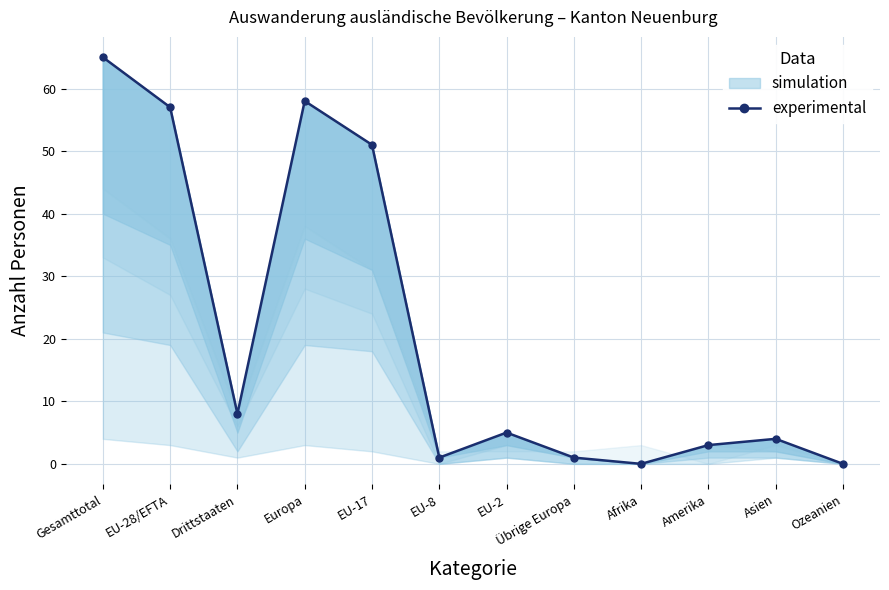

What is the average value?

21